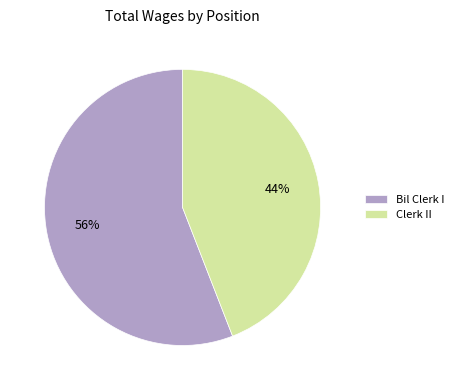

What is the largest slice in the pie chart?

Bil Clerk I